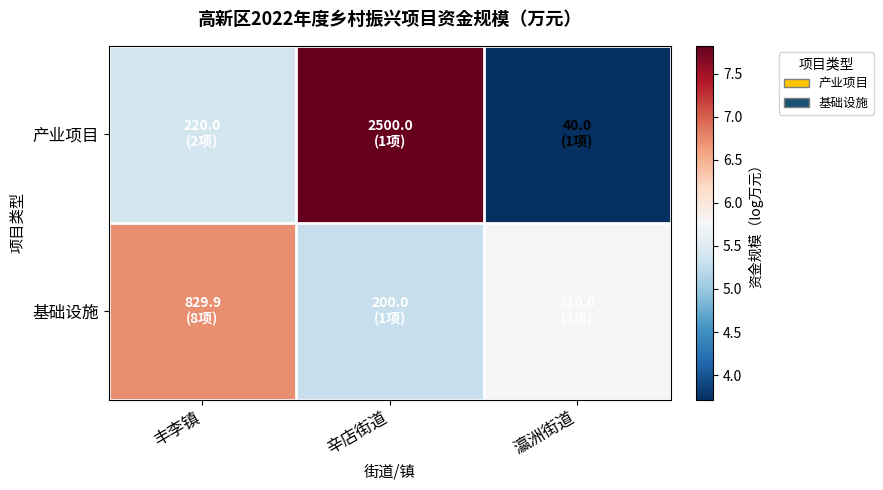

Count the number of data series in this chart.

2